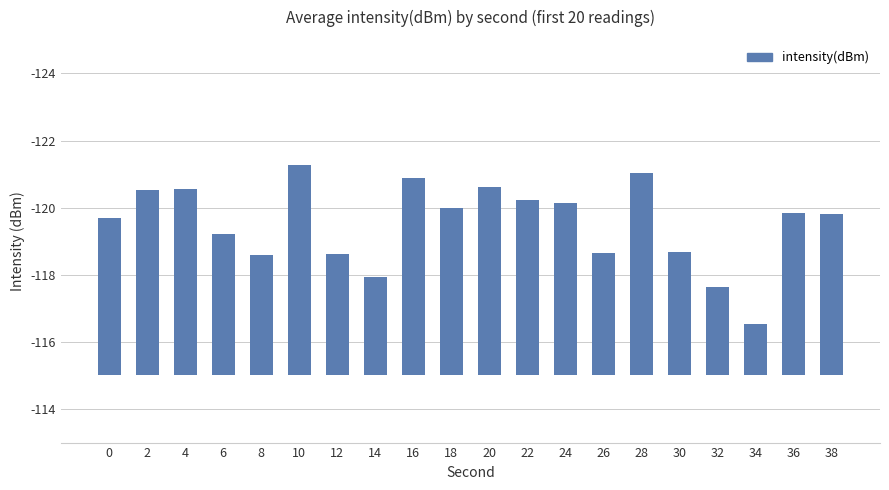

Count the number of categories in the chart.

20